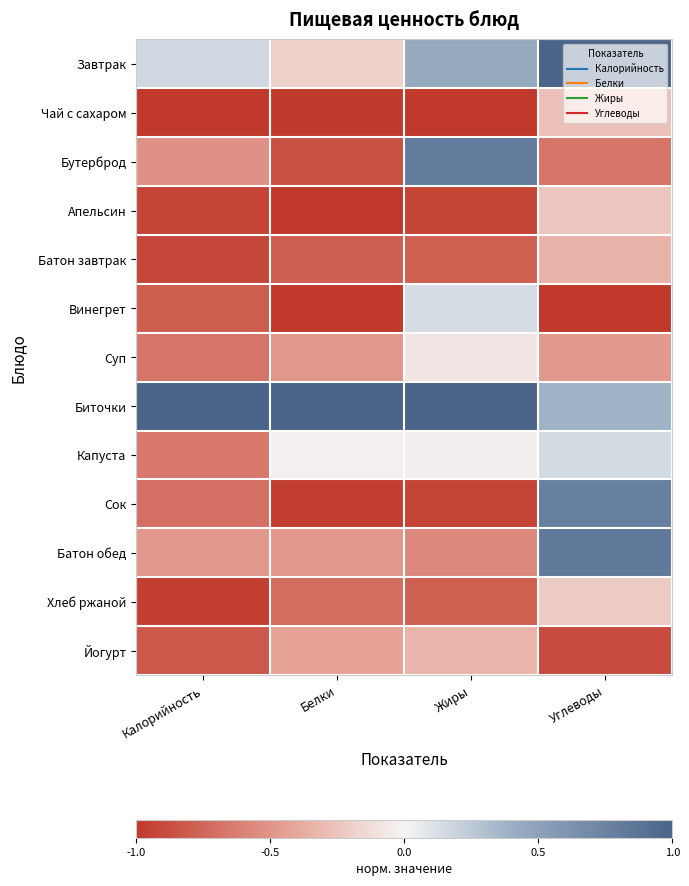

What is the total value across all series at Белки?

-6.9